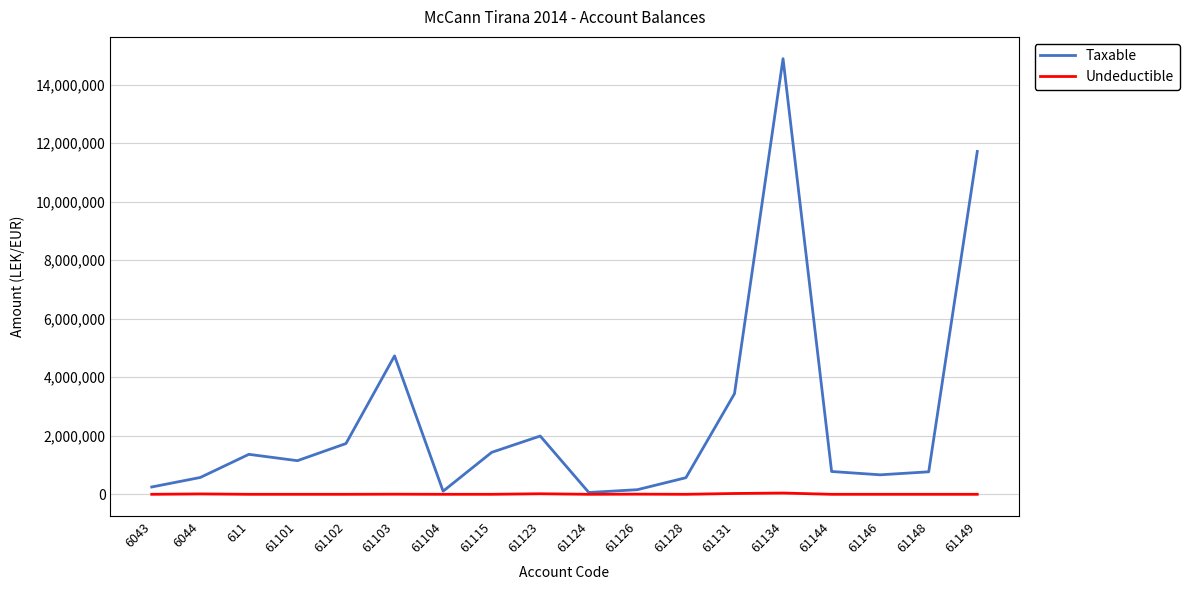

True or false: Undeductible has a value of 0.0 at 61104.

True